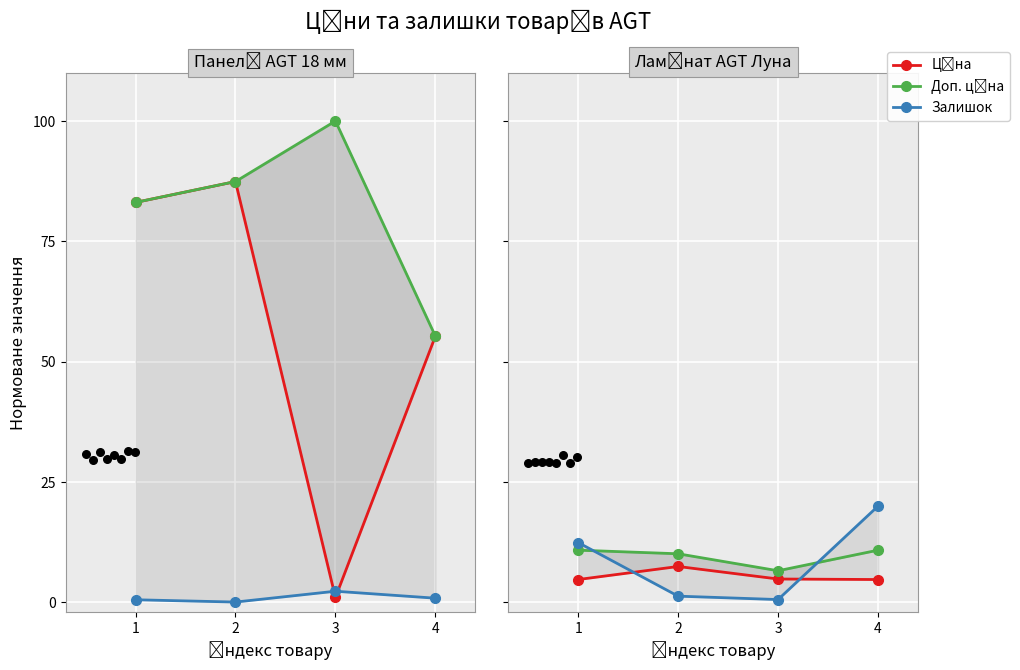

Which series reaches the minimum Y coordinate?

Залишок